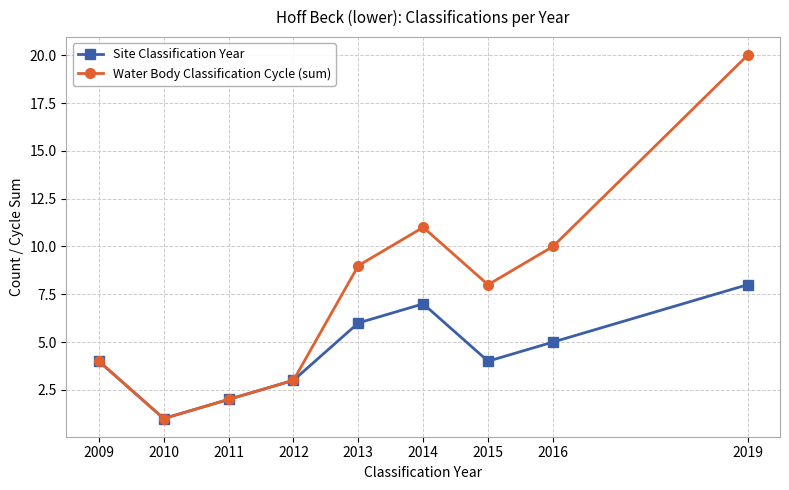

True or false: Water Body Classification Cycle (sum) has a value of 11 at 2014.

True